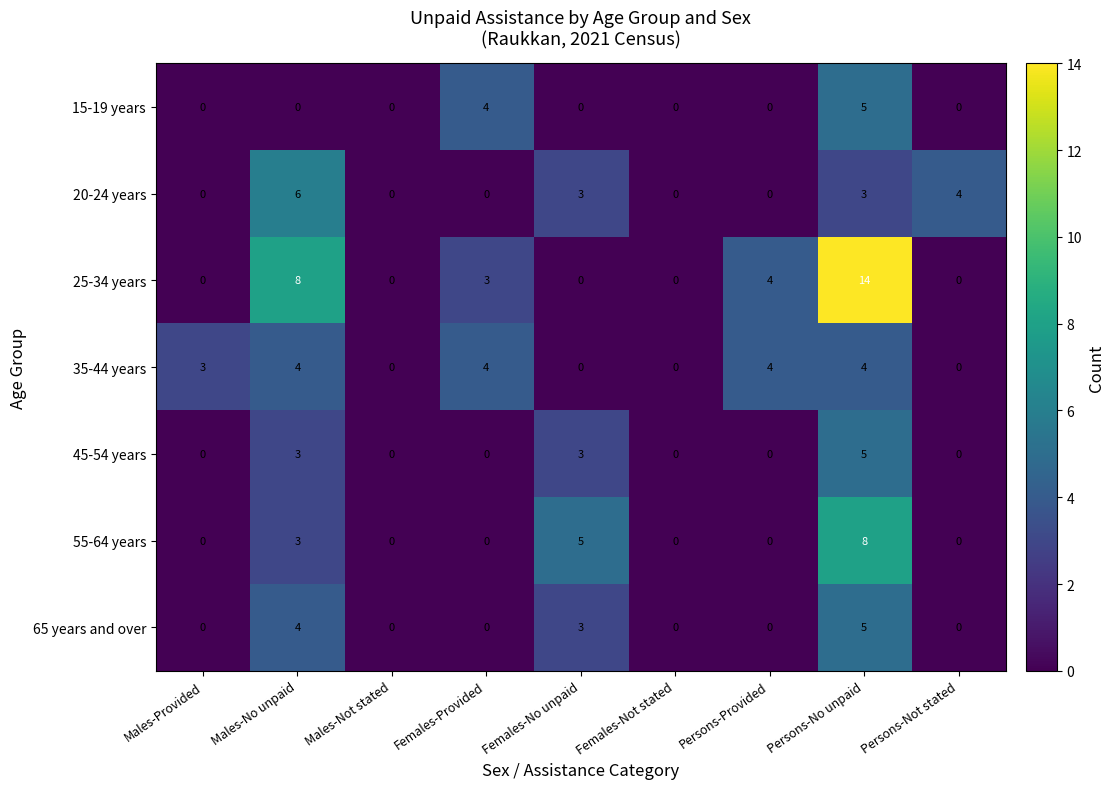

Which series has the largest range (max minus min)?

25-34 years